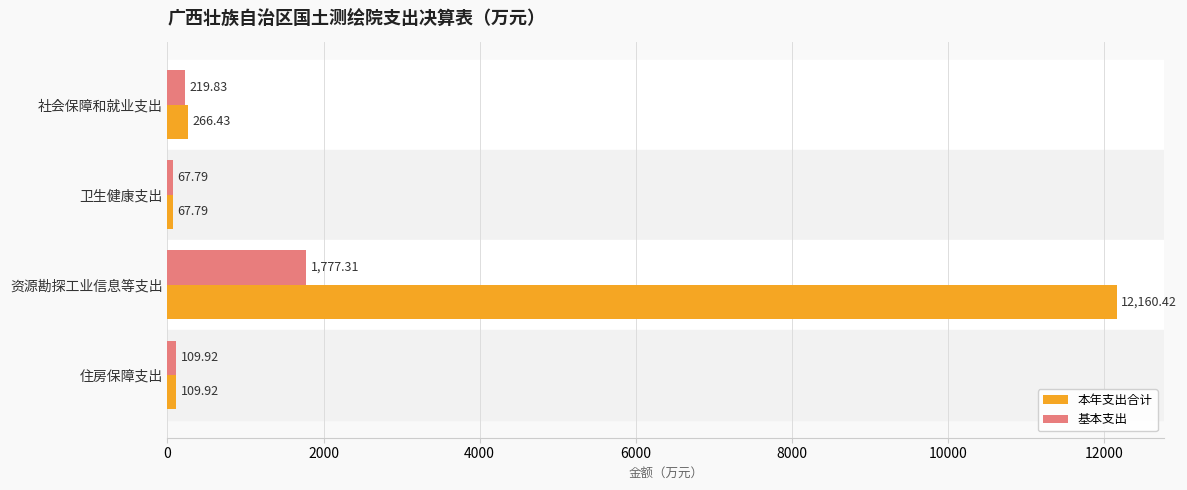

Where is 本年支出合计 nearest to the value 6114?

社会保障和就业支出